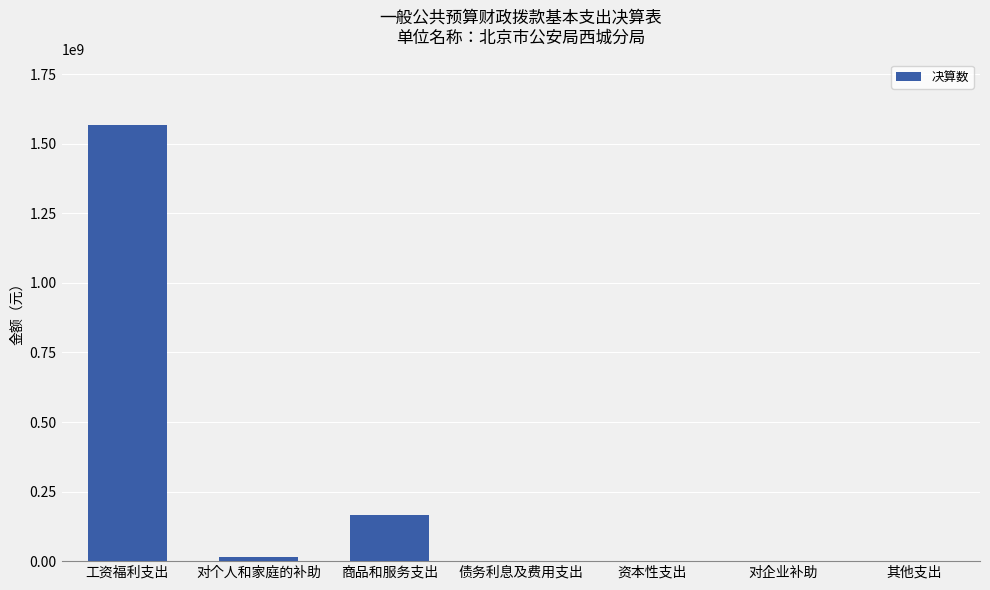

What is the change in value from 工资福利支出 to 债务利息及费用支出?

-1568434003.9